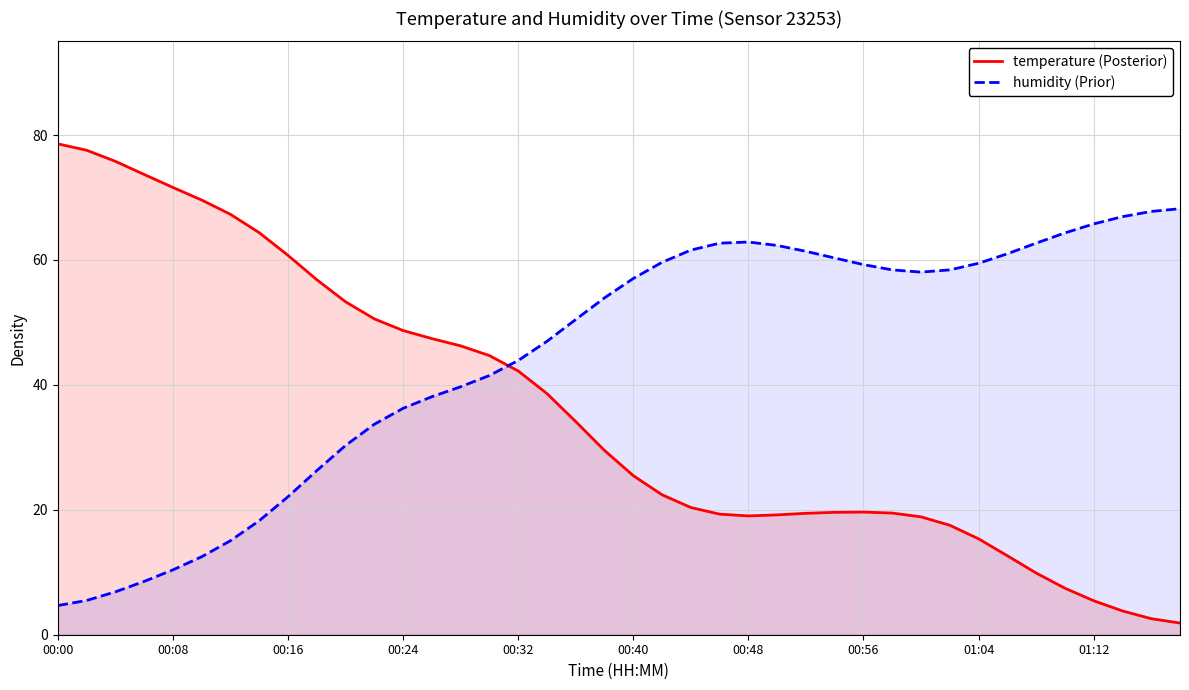

What value does the humidity (Prior) series have at 25?

62.3